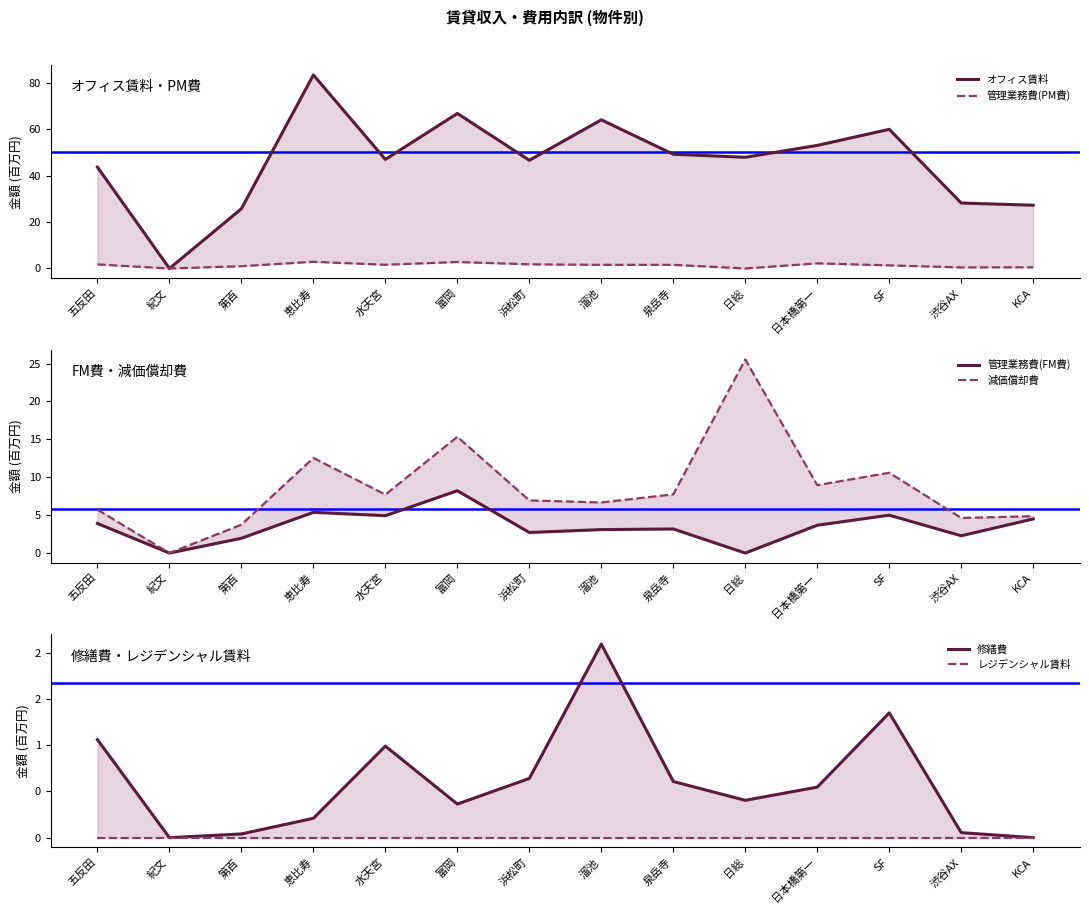

In オフィス賃料, how many points are higher than both neighbors (excluding endpoints)?

4